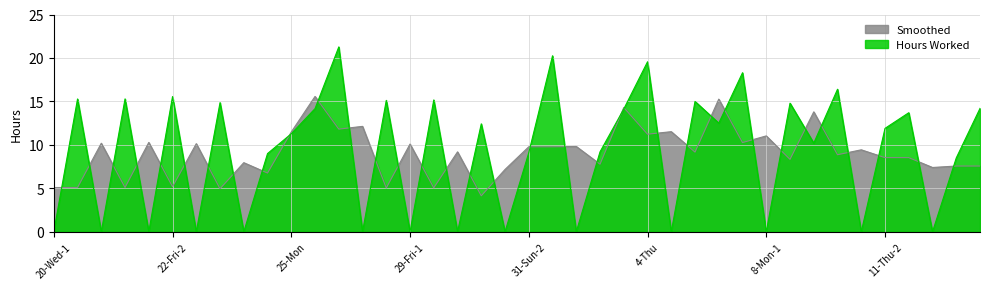

The chart shows a value of -13.3 at 31-Sun-1. True or false?

False